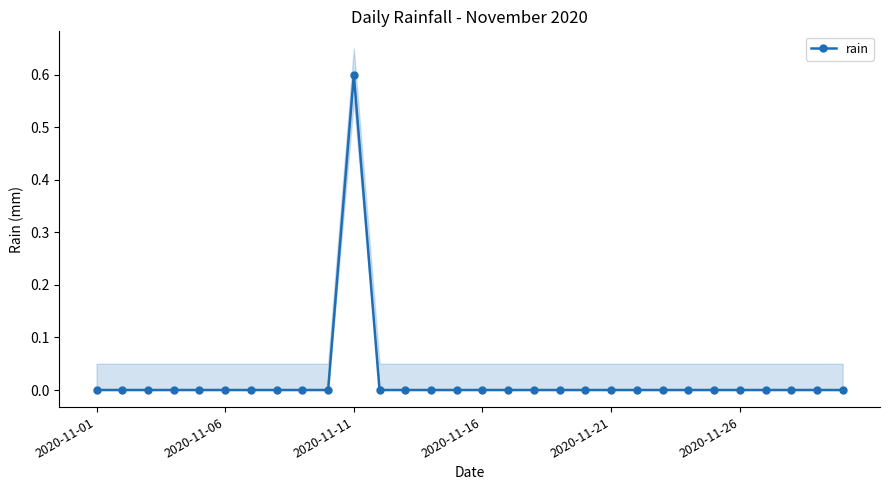

Reading right to left, extract all data points from this chart.

0.0	0.0	0.0	0.0	0.0	0.0	0.0	0.0	0.0	0.0	0.0	0.0	0.0	0.0	0.0	0.0	0.0	0.0	0.0	0.6	0.0	0.0	0.0	0.0	0.0	0.0	0.0	0.0	0.0	0.0